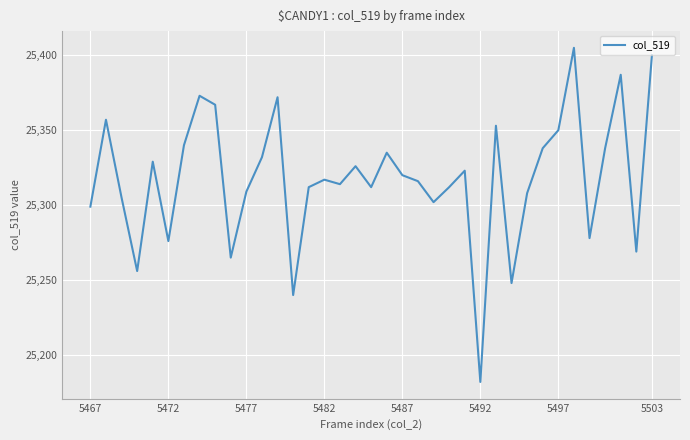

What is the difference between the second highest and second lowest values?

160